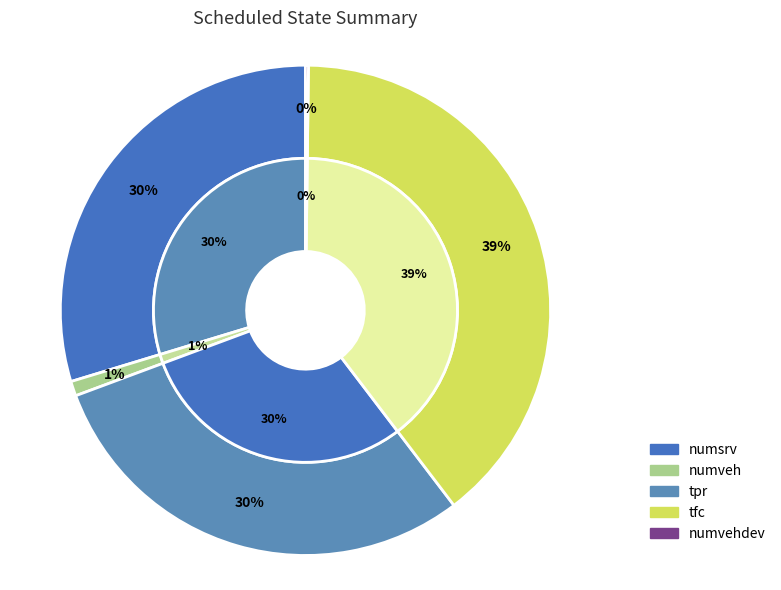

How many segments does this pie chart have?

5